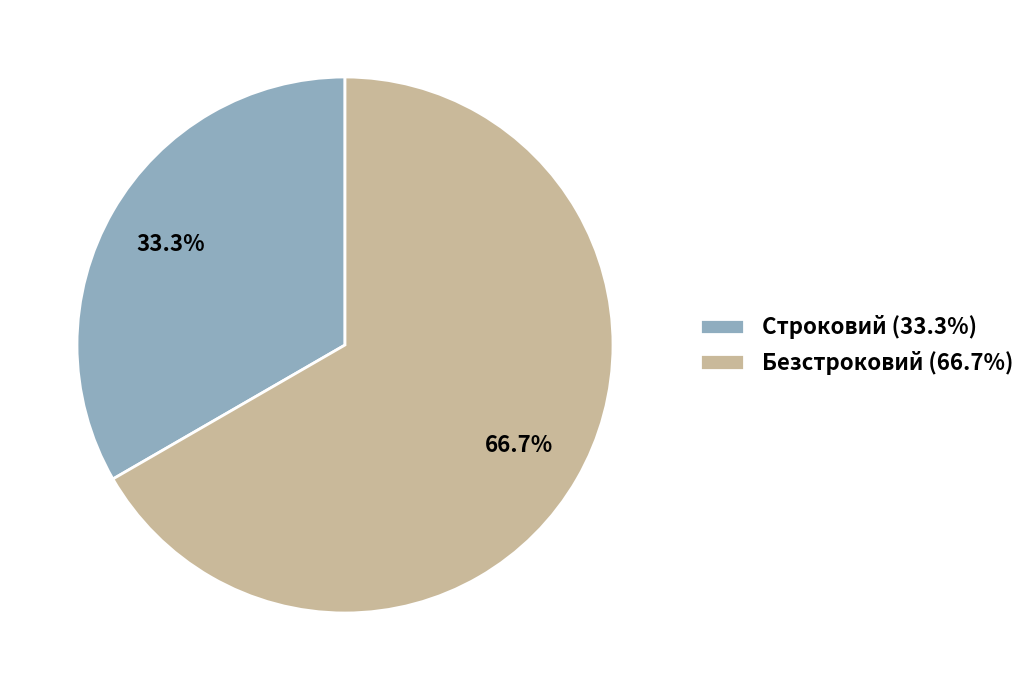

What percentage do Строковий and Безстроковий together represent?

100.0%